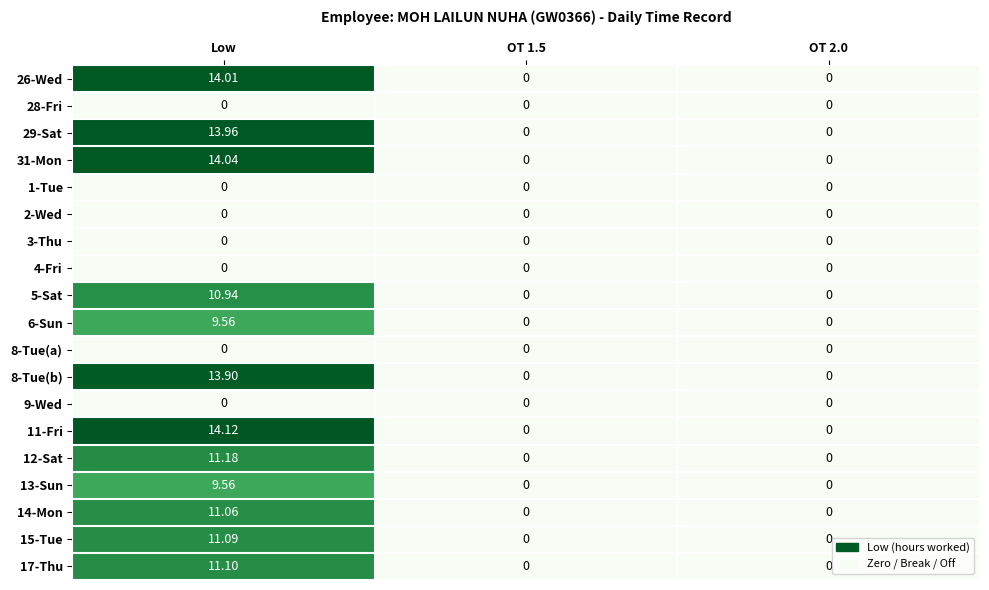

Which label corresponds to the largest value in the chart?

Low